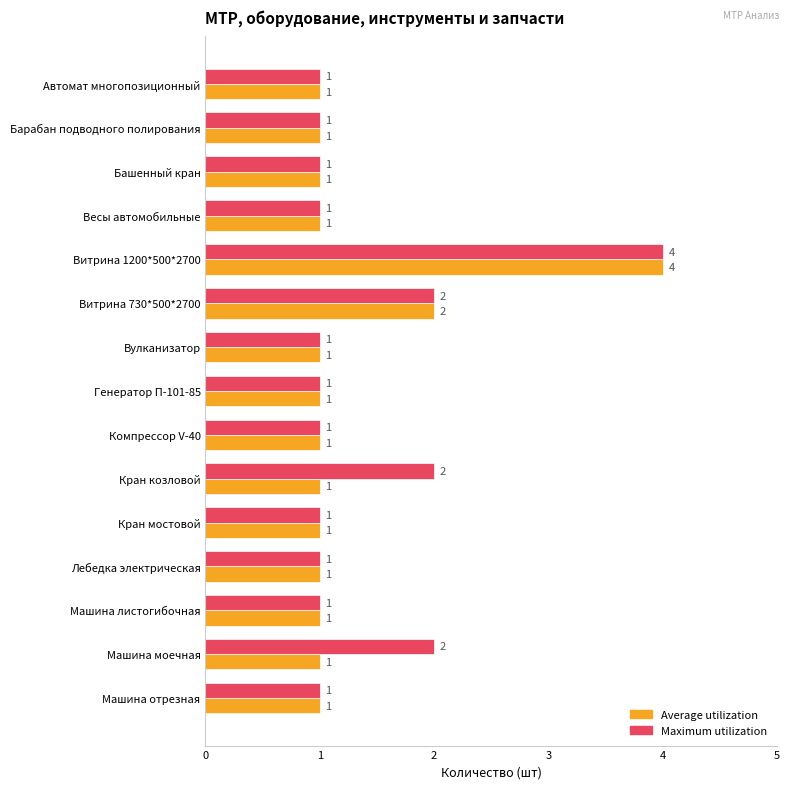

What is the minimum value shown in the chart?

1